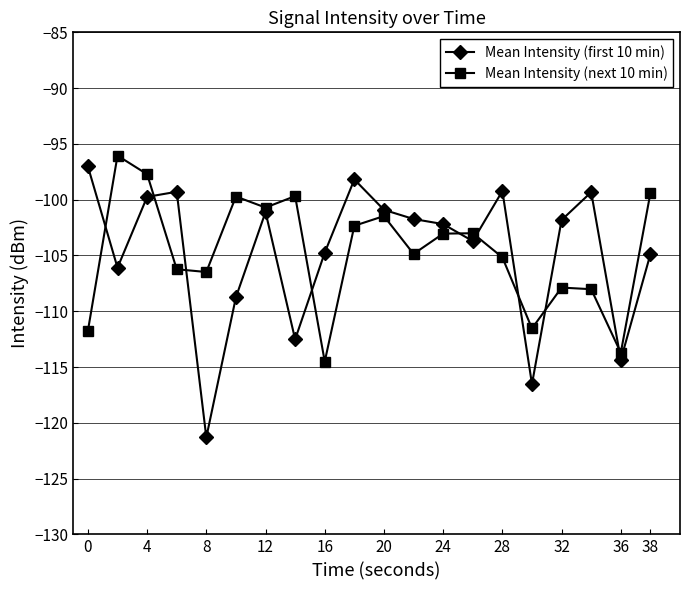

What is the value of the Mean Intensity (next 10 min) point at the 1st from the left?

-111.7